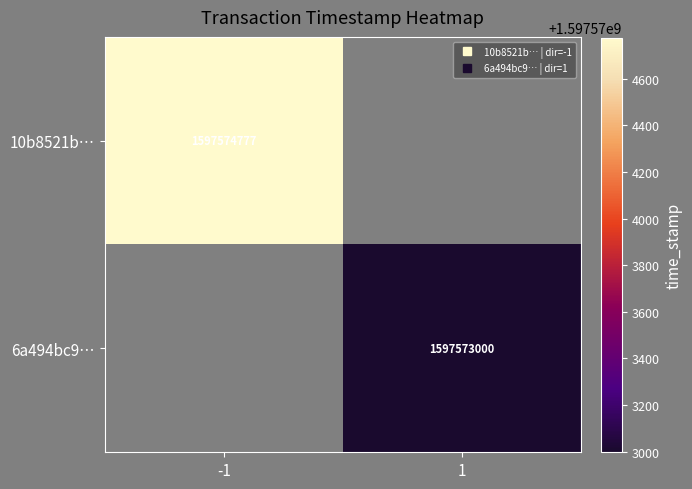

List the labels in order of 6a494bc9… value, largest first.

-1, 1